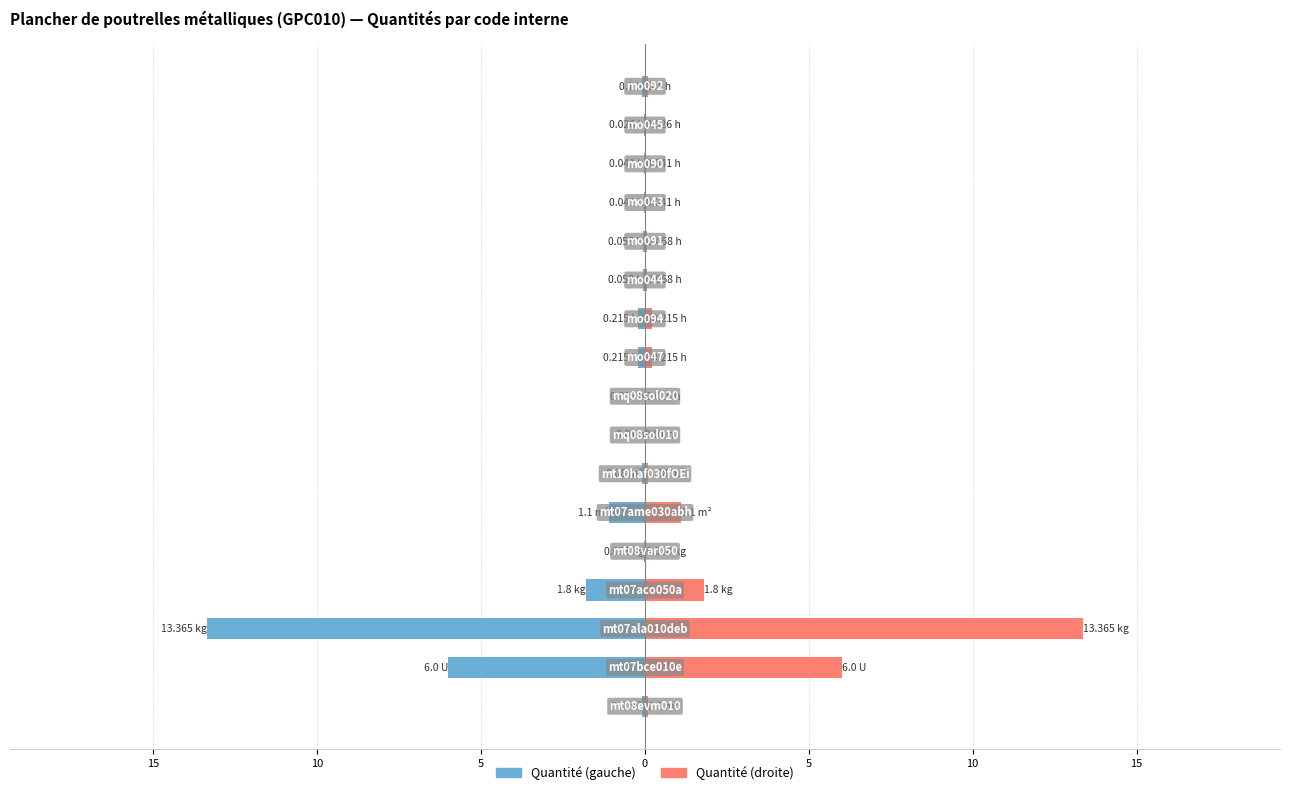

List the series in order of their peak value, highest first.

Quantité (droite), Quantité (gauche)